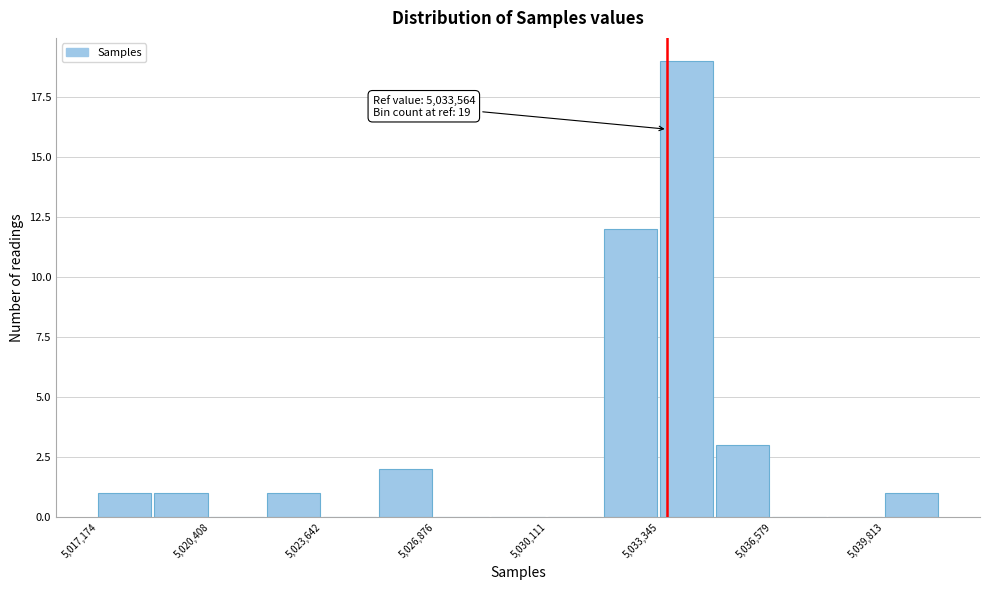

Read against the x-axis, roughly where is the centre of the tallest bar?

5034000